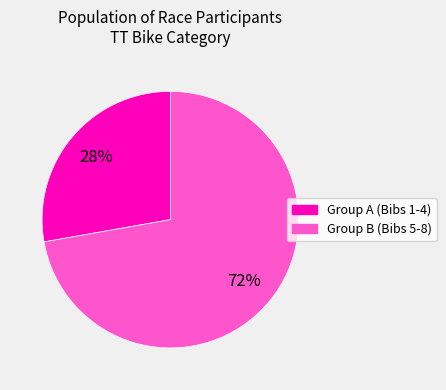

To the nearest percent, what is the average slice percentage?

50%